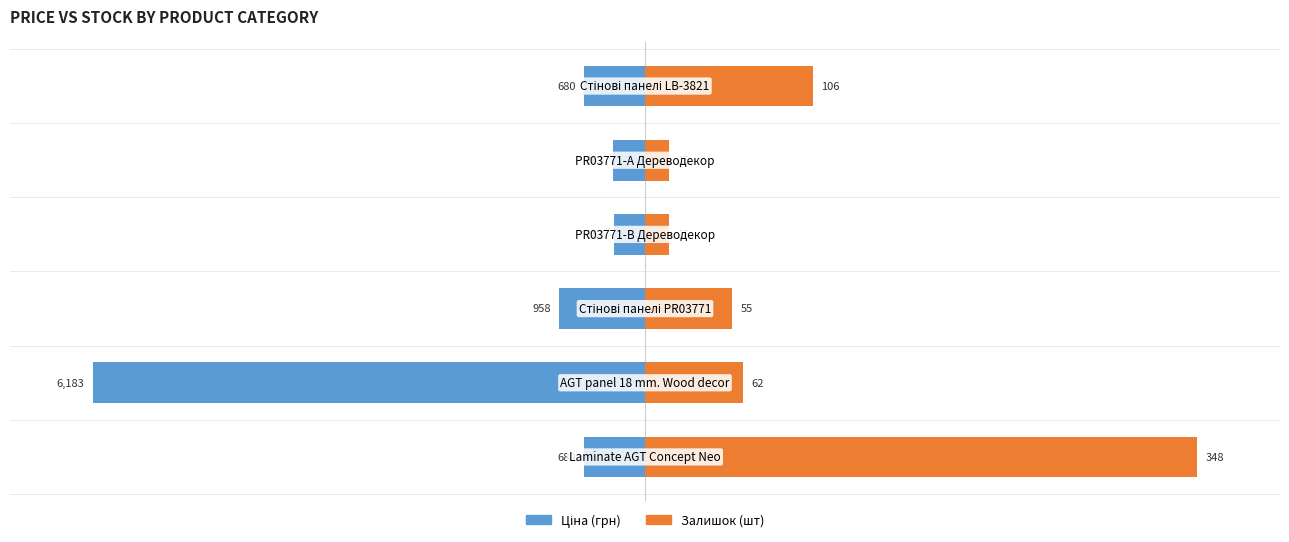

Count the number of data series in this chart.

2